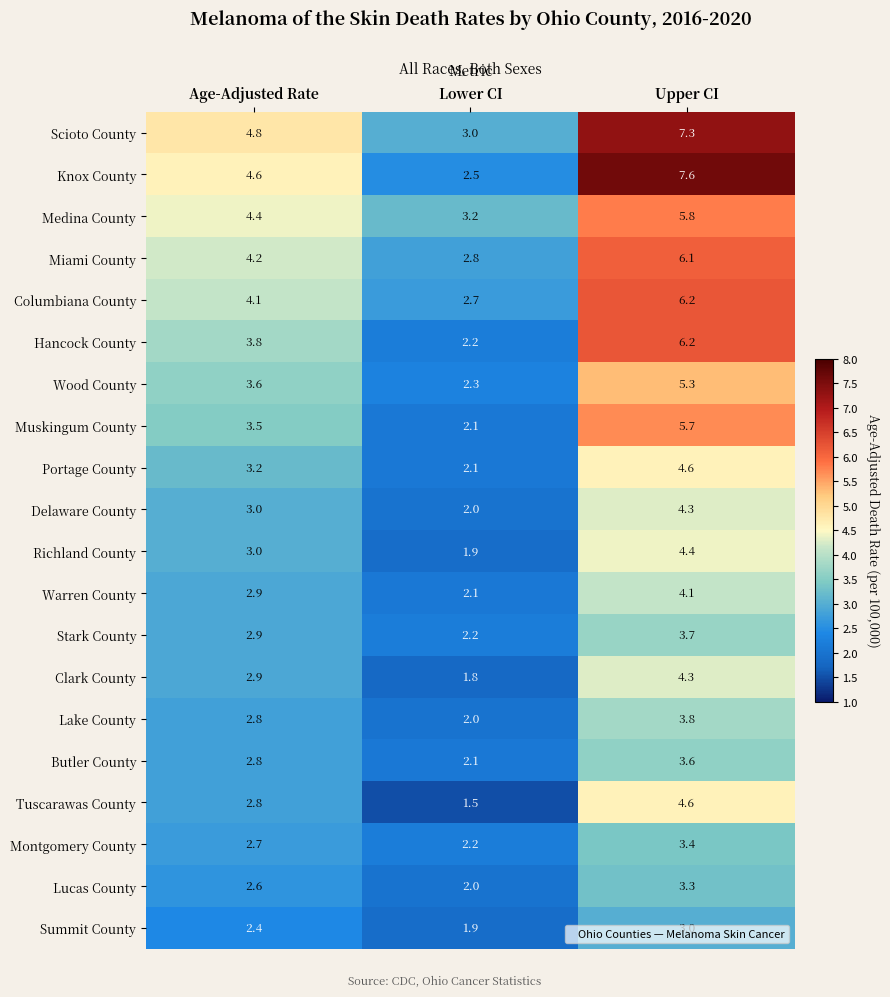

What is the difference between the highest and lowest values at Lower CI?

1.7